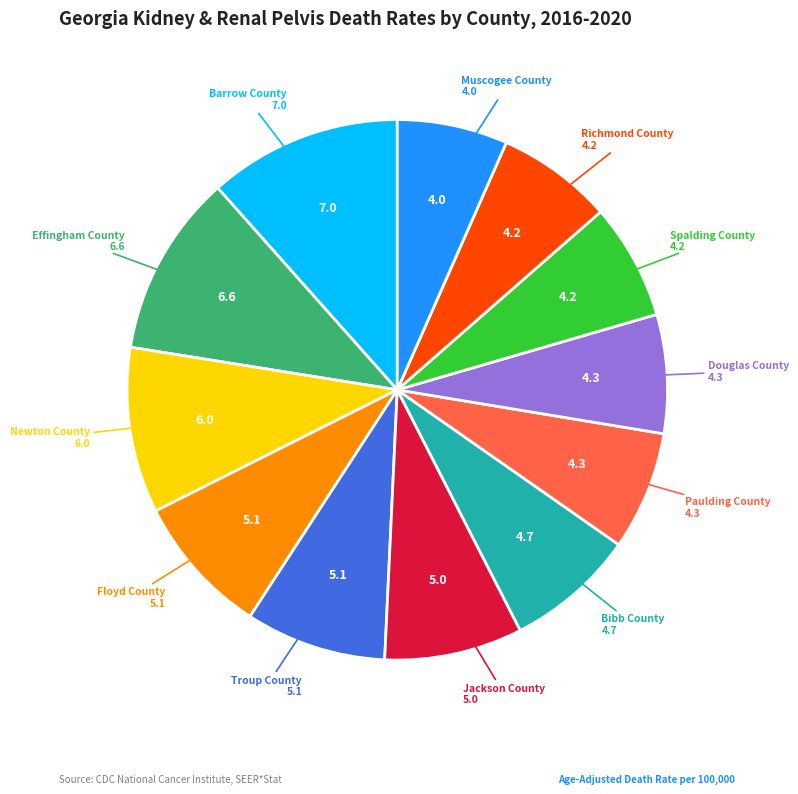

Is there any slice that represents more than half of the pie?

No